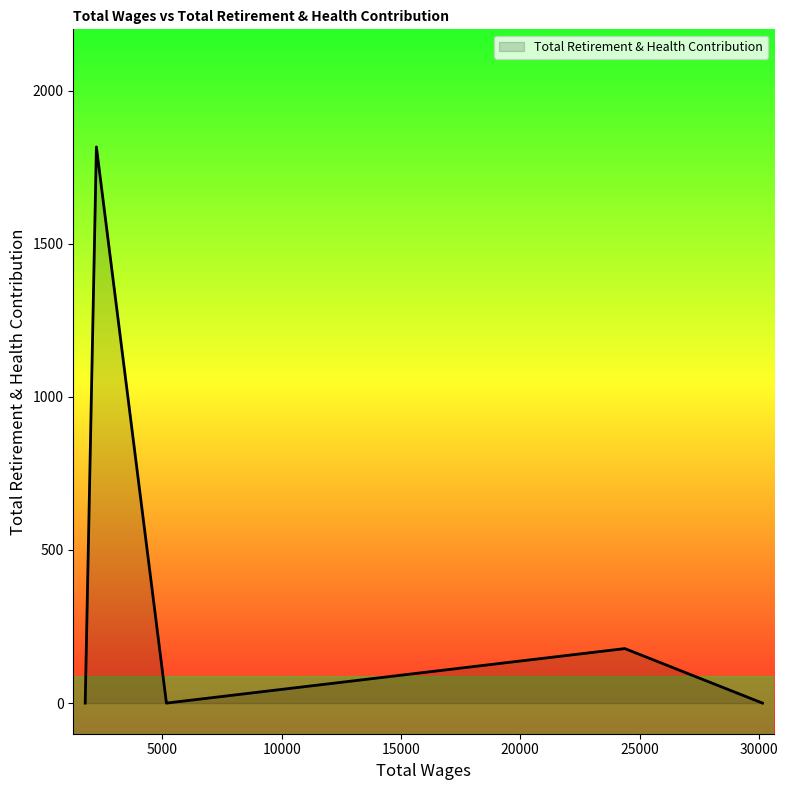

True or false: the data has more than 2 interior local peaks.

False